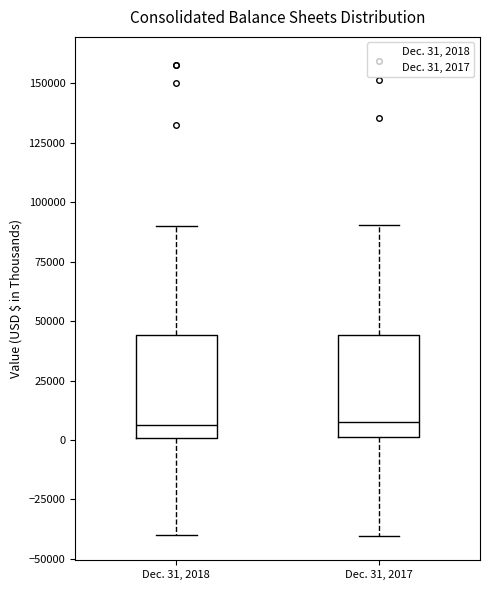

Reading left to right, read every box against the y-axis: the position of its median line, the range the box covers, and the ends of its whiskers. The values are not printed on the chart, so give them approximately, as read against the axis.

Dec. 31, 2018: median 5000, box 0 to 45000, whiskers -40000 to 90000
Dec. 31, 2017: median 10000, box 0 to 45000, whiskers -40000 to 90000